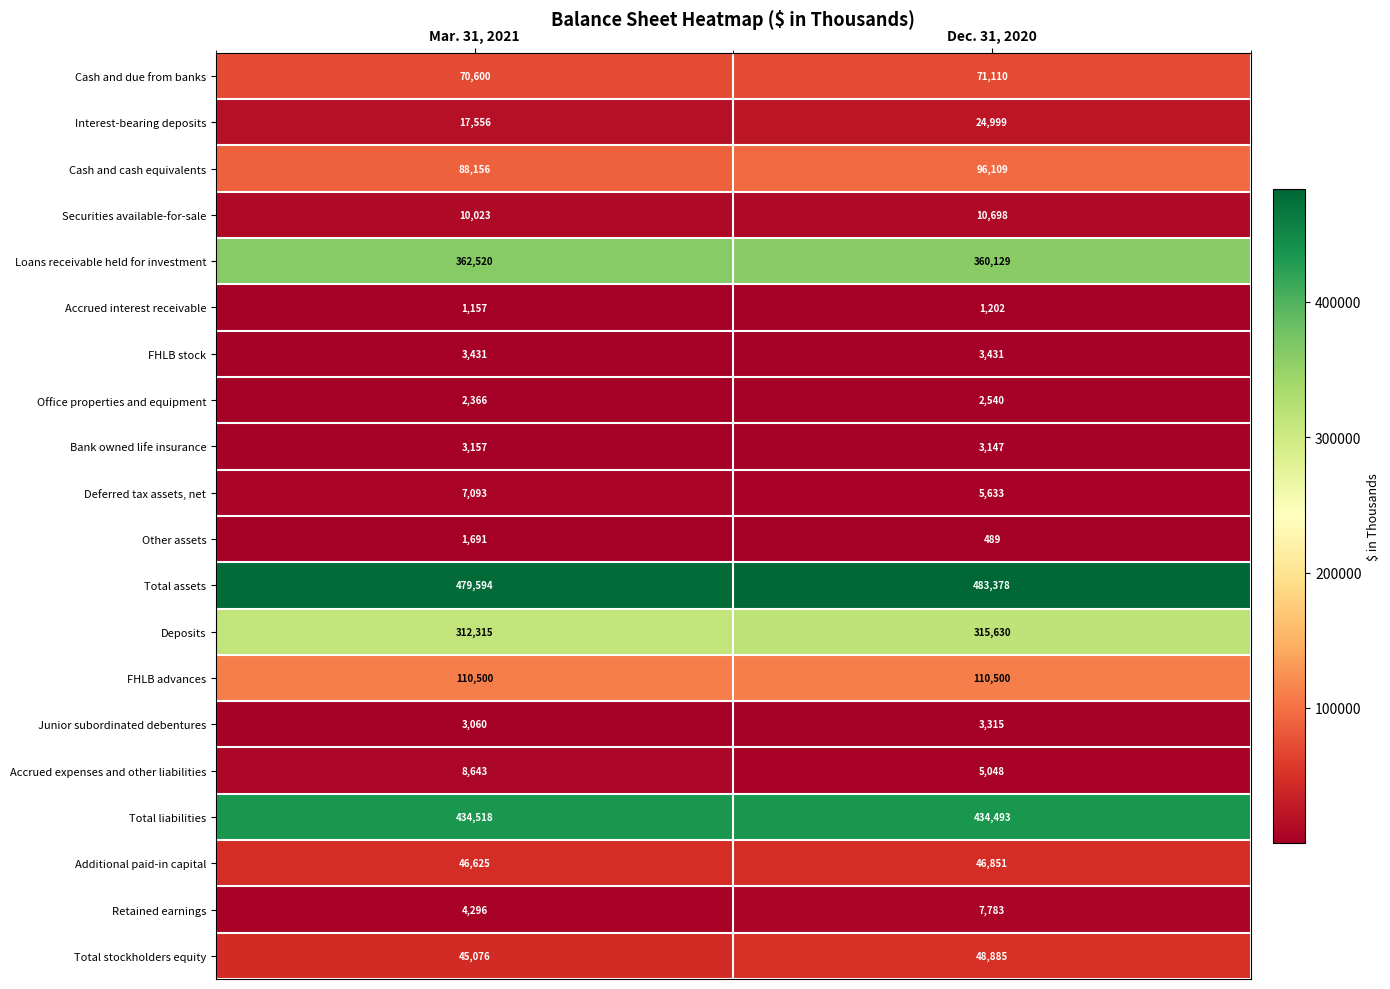

What is the maximum value shown in the chart?

483378